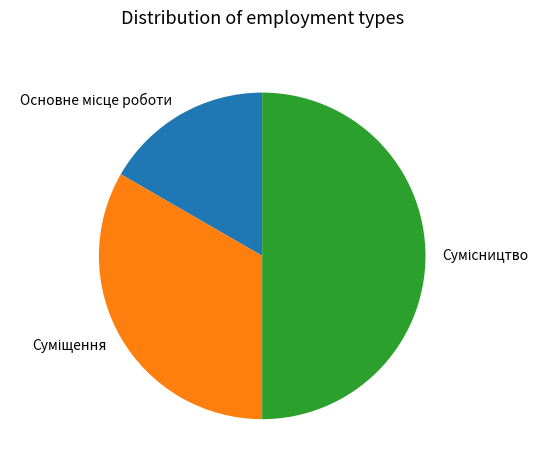

Is it true that Суміщення is 40% of the pie?

False